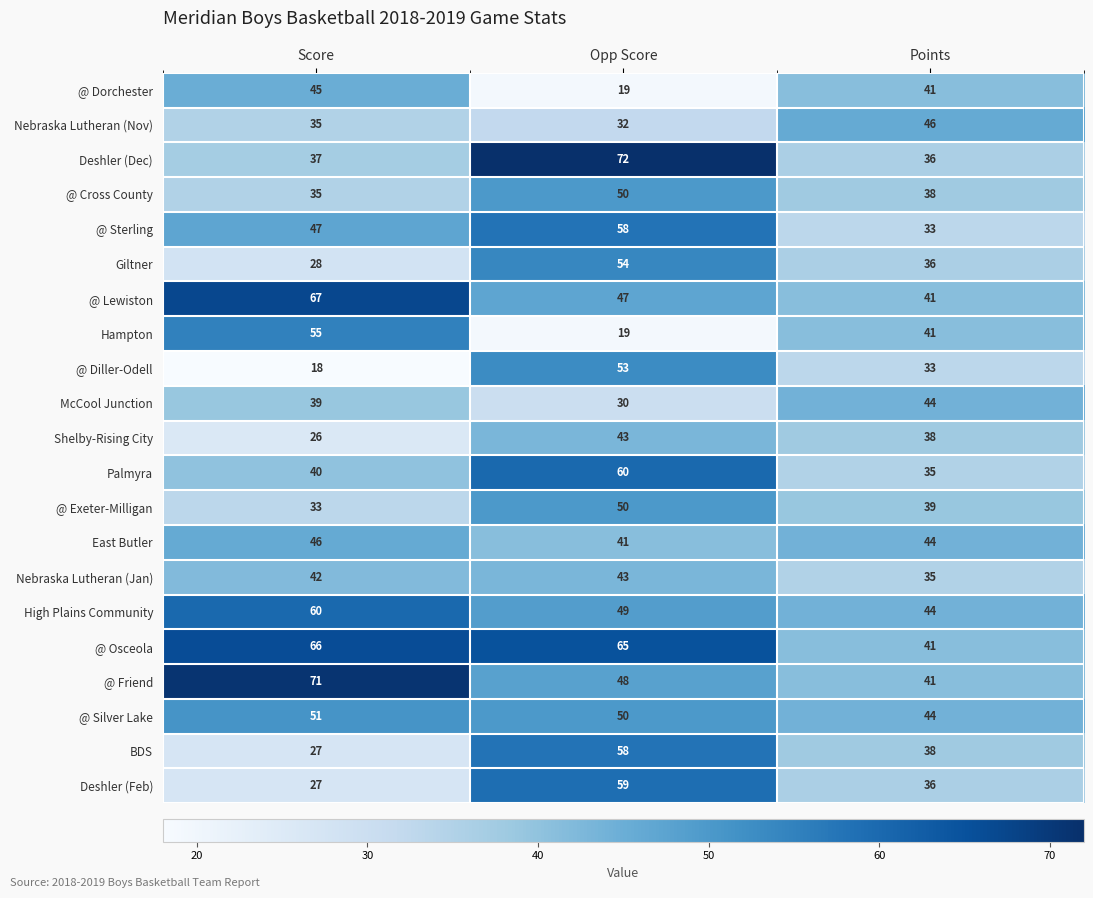

List the labels in order of @ Diller-Odell value, smallest first.

Score, Points, Opp Score